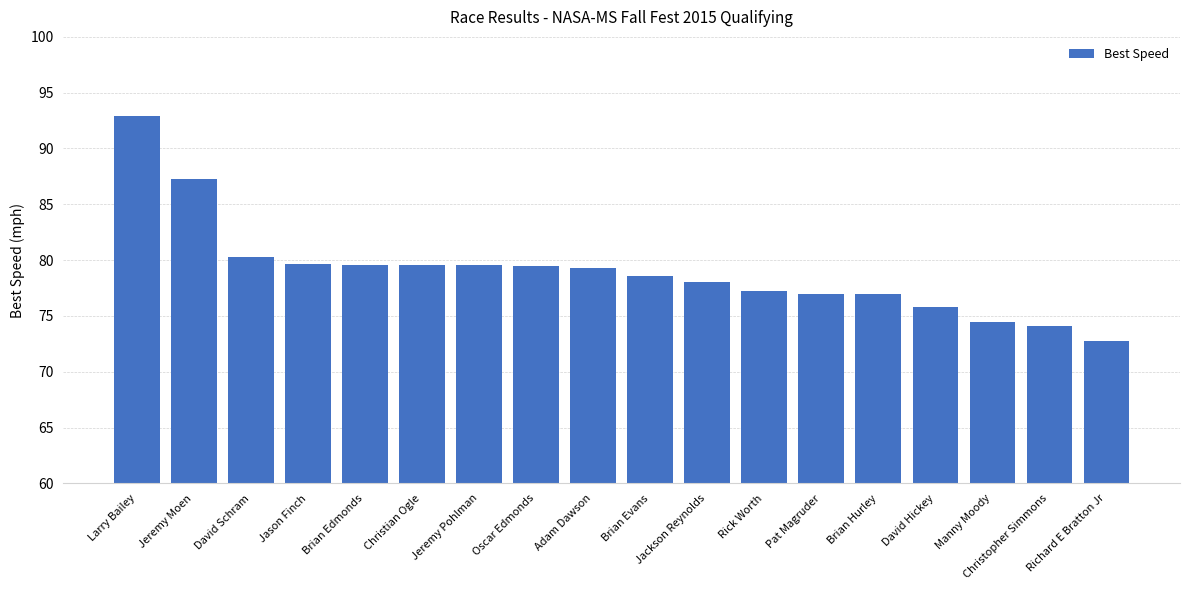

Where is the data nearest to the value 82?

David Schram